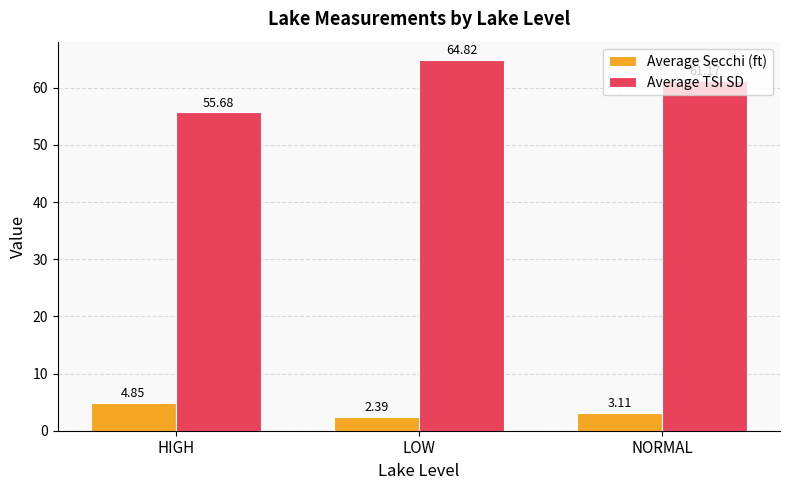

What is the value of the Average TSI SD bar at the 3rd from the left?

61.2